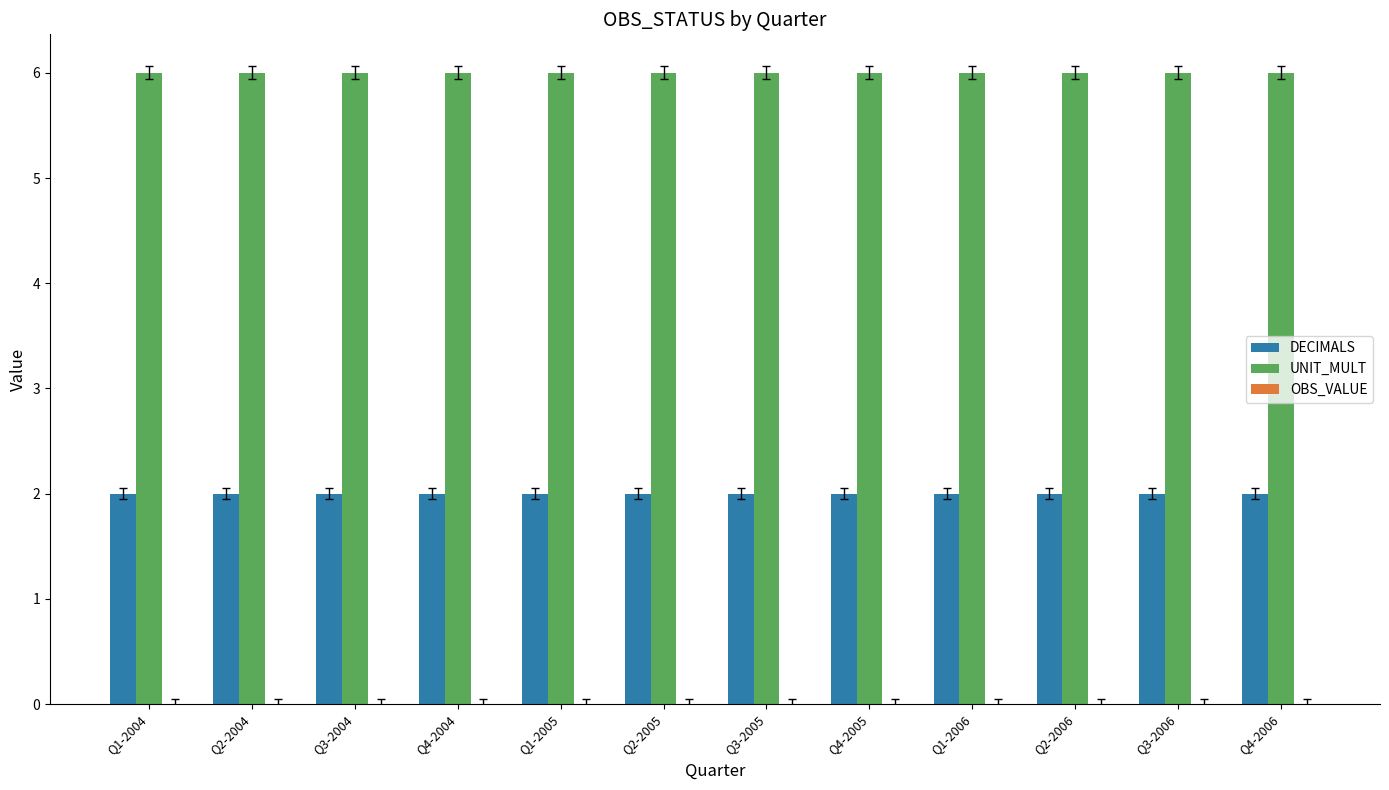

Is the value of DECIMALS at Q2-2004 greater than the value of UNIT_MULT at Q3-2005?

No